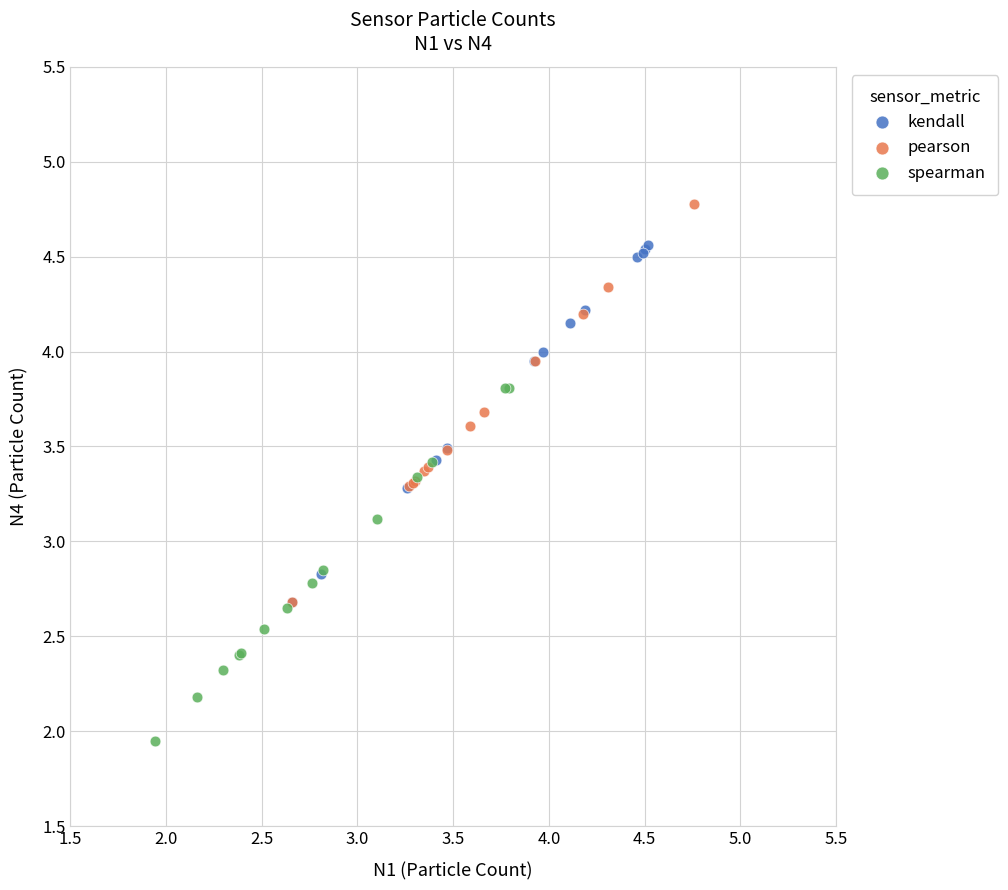

What are all the series names shown in the legend?

kendall, pearson, spearman